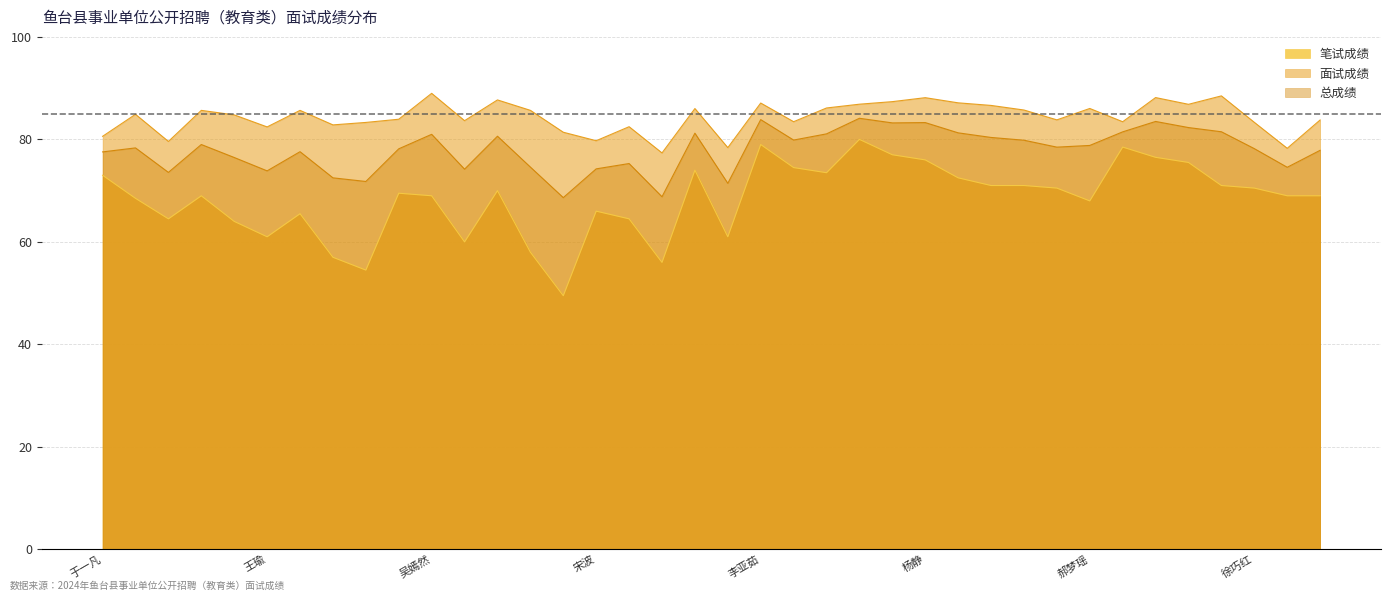

What are all the series names shown in the legend?

笔试成绩, 面试成绩, 总成绩